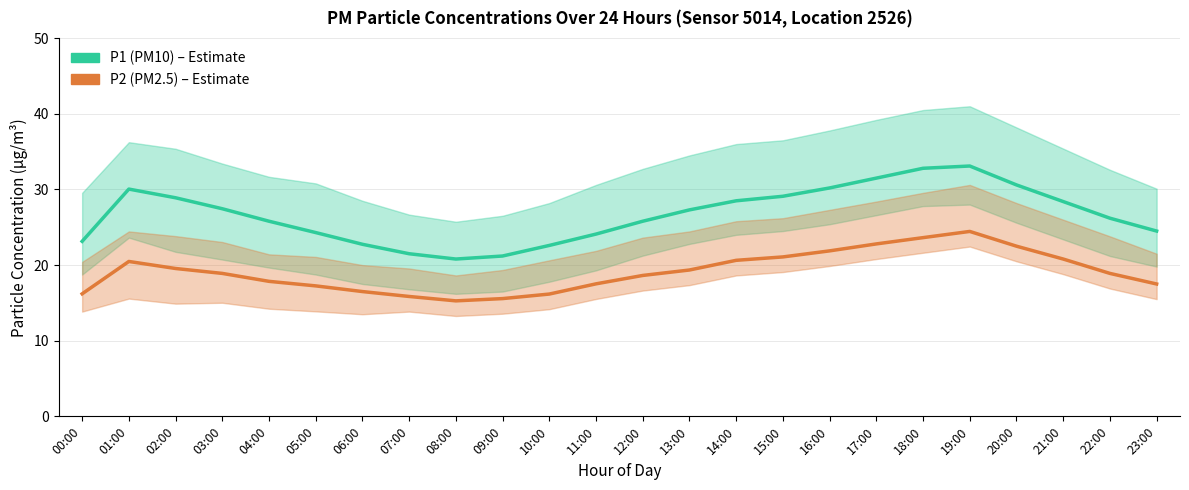

Reading left to right, extract all data points from this chart.

P1 (PM10): 00:00=23.1	01:00=30.1	02:00=28.9	03:00=27.4	04:00=25.8	05:00=24.3	06:00=22.8	07:00=21.5	08:00=20.8	09:00=21.2	10:00=22.6	11:00=24.1	12:00=25.8	13:00=27.3	14:00=28.5	15:00=29.1	16:00=30.2	17:00=31.5	18:00=32.8	19:00=33.1	20:00=30.6	21:00=28.4	22:00=26.2	23:00=24.5
P2 (PM2.5): 00:00=16.2	01:00=20.5	02:00=19.6	03:00=18.9	04:00=17.9	05:00=17.2	06:00=16.5	07:00=15.8	08:00=15.3	09:00=15.6	10:00=16.2	11:00=17.5	12:00=18.6	13:00=19.4	14:00=20.6	15:00=21.1	16:00=21.9	17:00=22.8	18:00=23.6	19:00=24.4	20:00=22.5	21:00=20.8	22:00=18.9	23:00=17.5